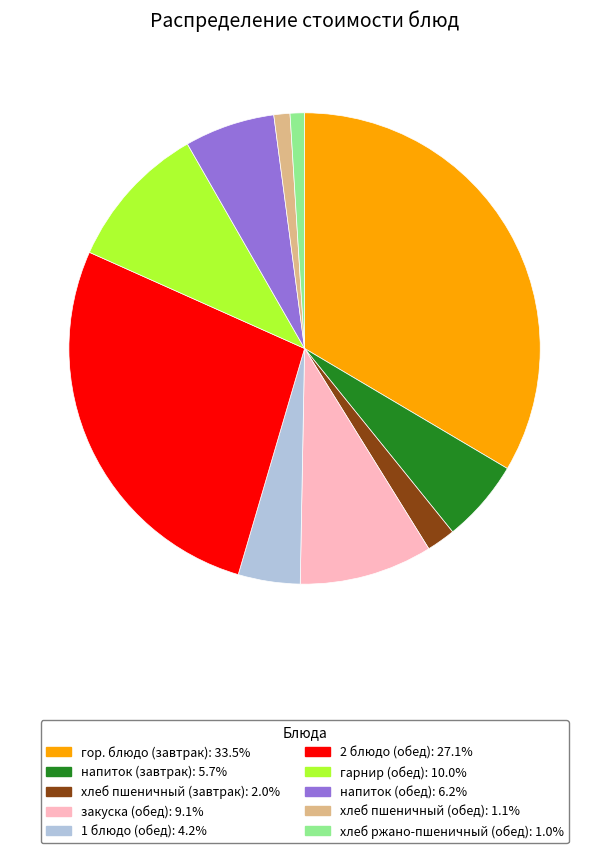

Approximately how many times larger is the value at 1 блюдо (обед) compared to 2 блюдо (обед)?

0.2